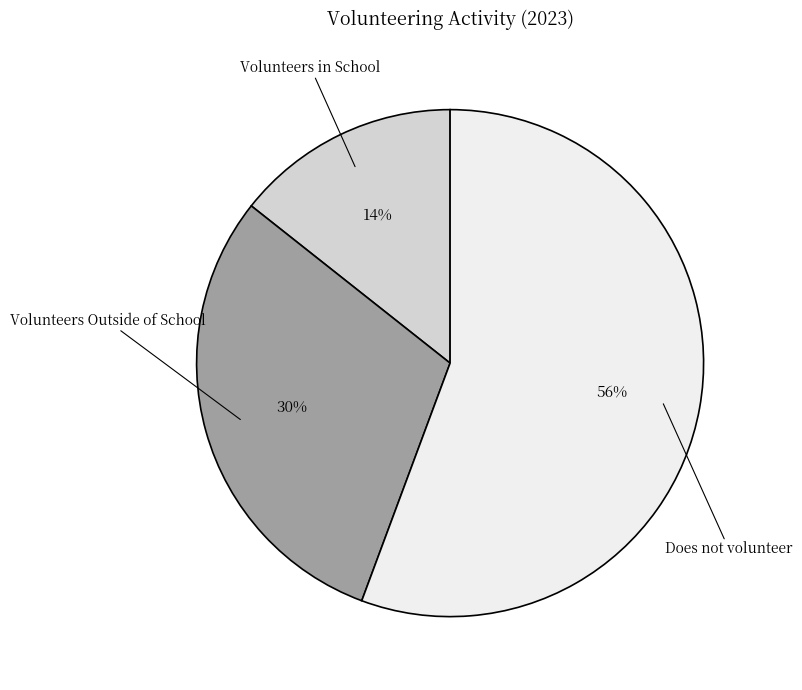

Is there any slice that represents more than half of the pie?

Yes